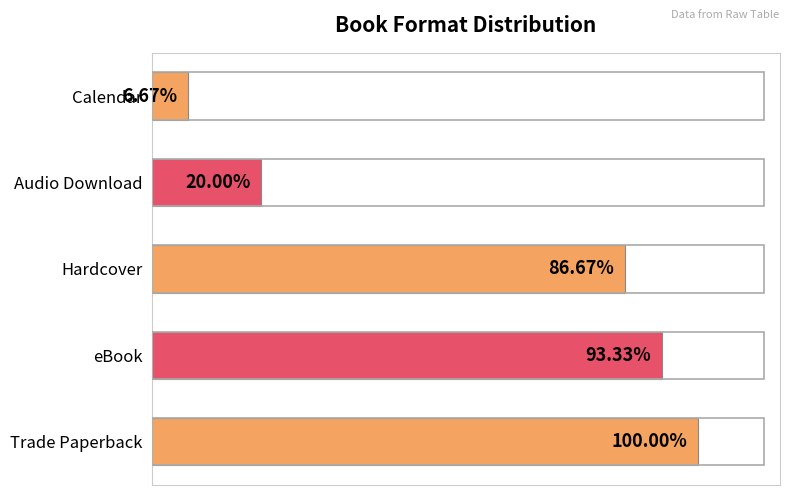

Are the bars horizontal?

Yes